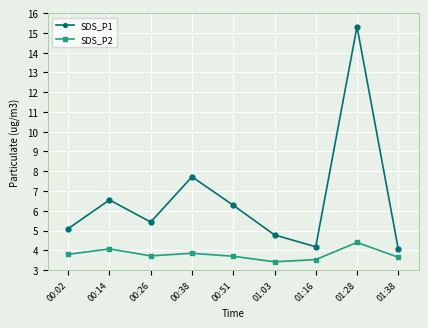

What is the sum of the SDS_P2 values at 00:02 and 00:26?

7.5